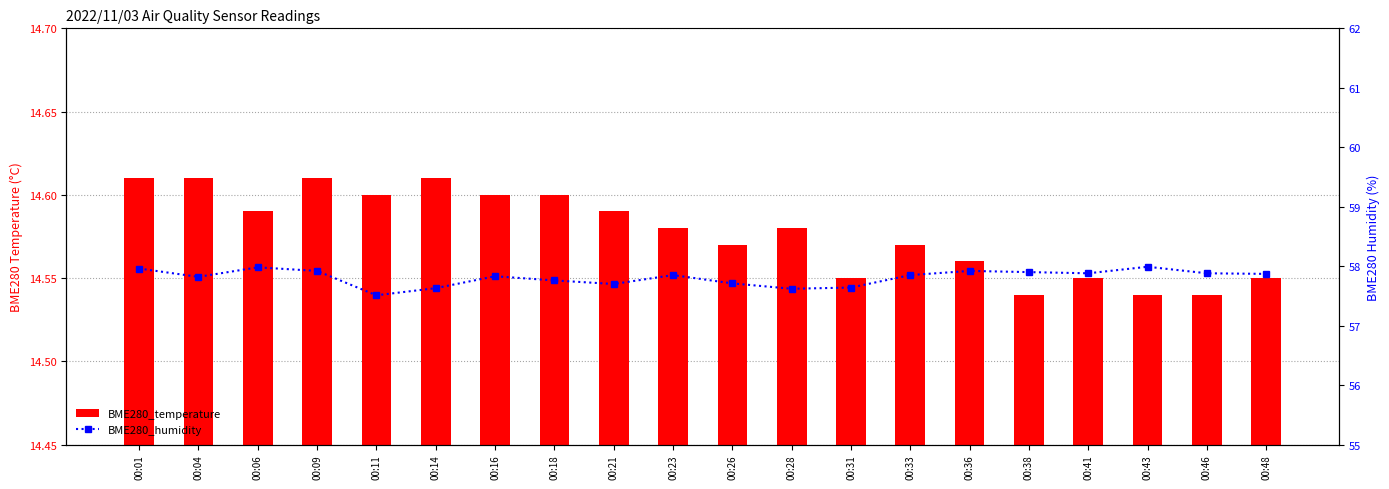

Which series has the widest spread of values?

BME280_humidity